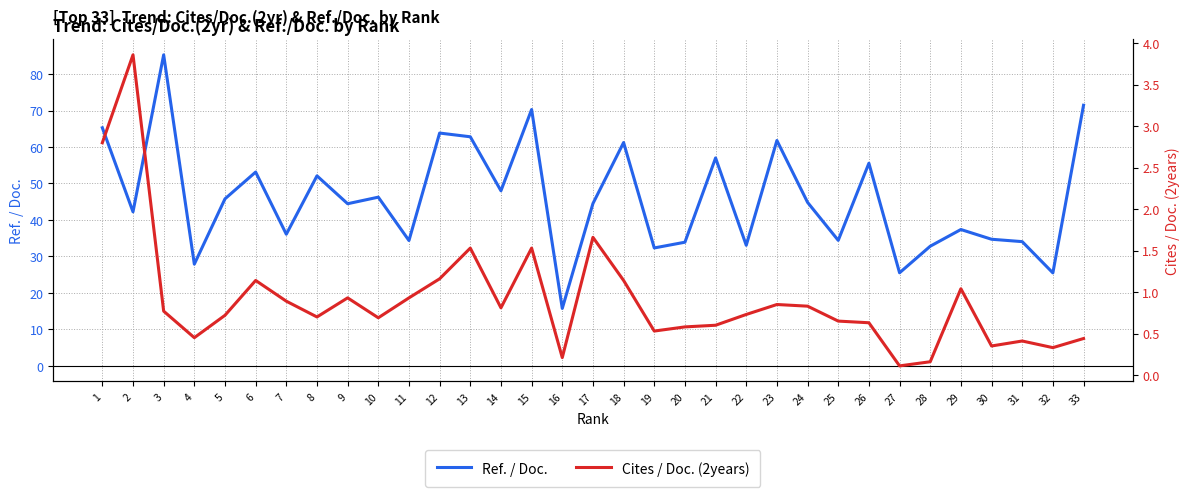

Reading left to right, list all the values displayed in this chart.

Ref. / Doc.: 1=65.3	2=42.2	3=85.3	4=27.9	5=45.8	6=53.1	7=36.1	8=52.1	9=44.5	10=46.2	11=34.4	12=63.8	13=62.8	14=48.0	15=70.3	16=15.8	17=44.5	18=61.2	19=32.3	20=33.9	21=57.0	22=33.1	23=61.8	24=44.8	25=34.4	26=55.5	27=25.5	28=32.8	29=37.4	30=34.7	31=34.1	32=25.5	33=71.4
Cites / Doc. (2years): 1=2.8	2=3.9	3=0.8	4=0.5	5=0.7	6=1.1	7=0.9	8=0.7	9=0.9	10=0.7	11=0.9	12=1.2	13=1.5	14=0.8	15=1.5	16=0.2	17=1.7	18=1.1	19=0.5	20=0.6	21=0.6	22=0.7	23=0.8	24=0.8	25=0.7	26=0.6	27=0.1	28=0.2	29=1.0	30=0.3	31=0.4	32=0.3	33=0.4